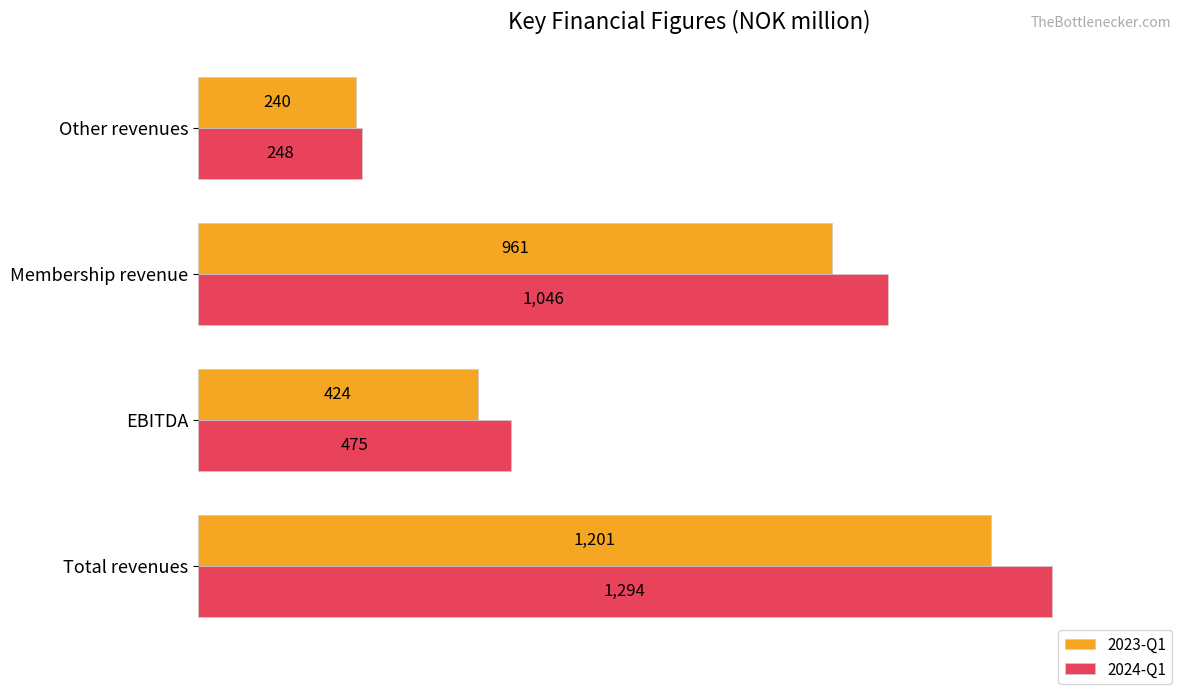

What is the average value of the 2024-Q1 series?

766